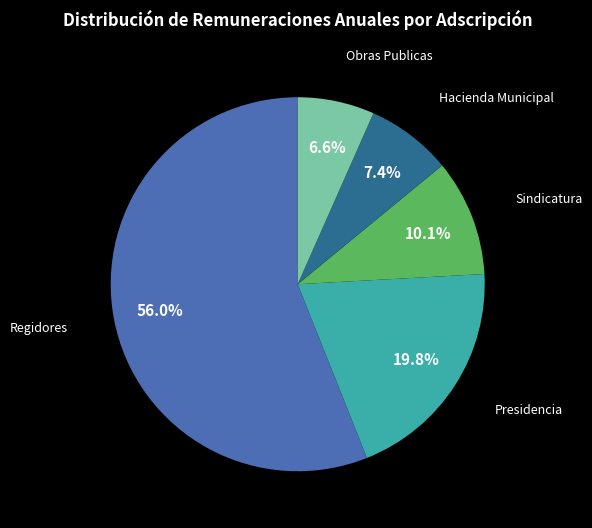

Is there a majority slice in this chart?

Yes